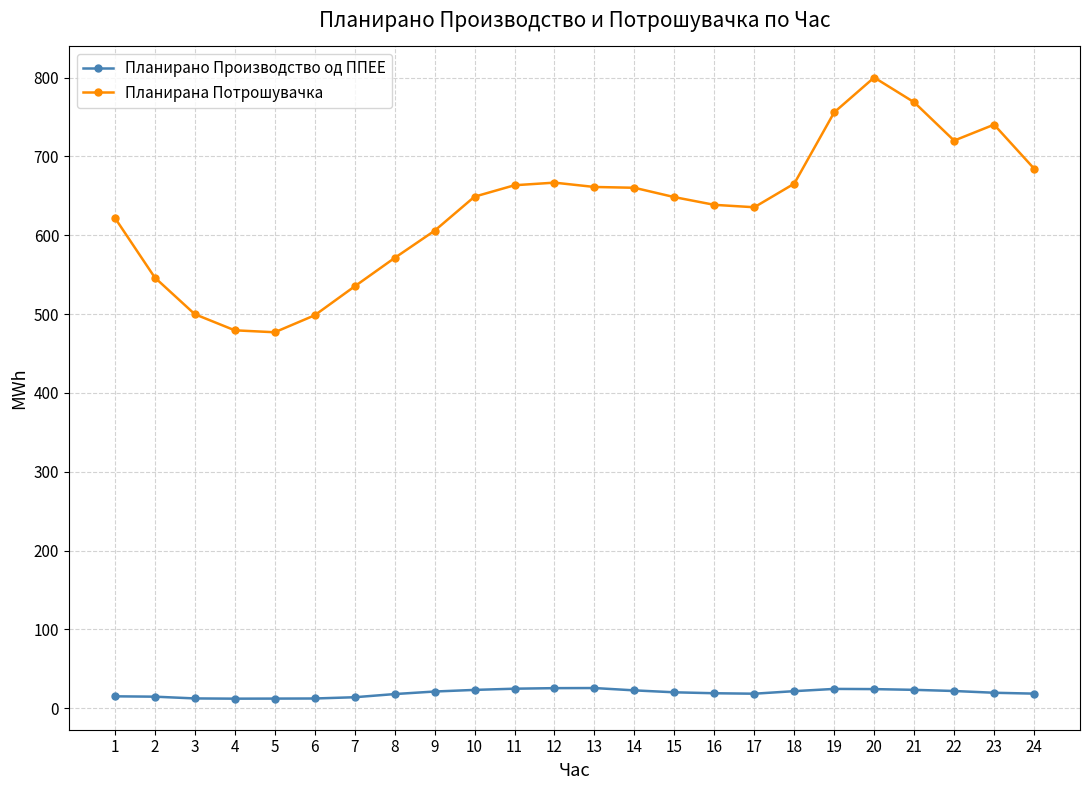

What is the difference between the maximum and minimum values in the Планирана Потрошувачка series?

323.2